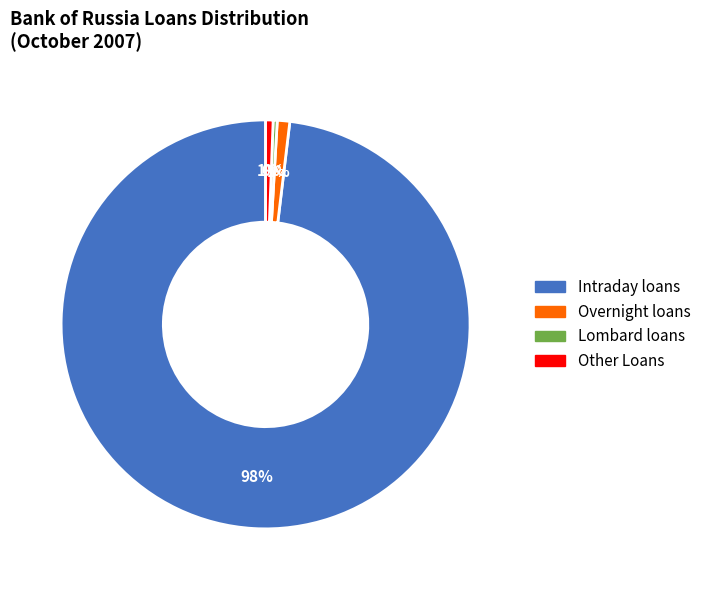

To the nearest percent, what is the combined percentage of Intraday loans and Lombard loans?

98%